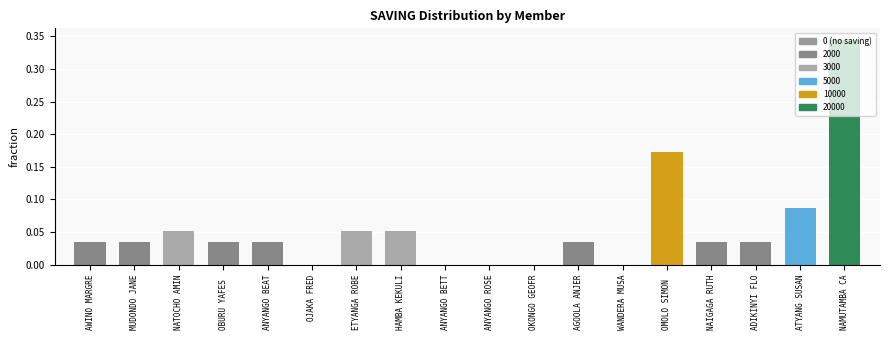

Which category has the highest value across all series?

NAMUTAMBA CA